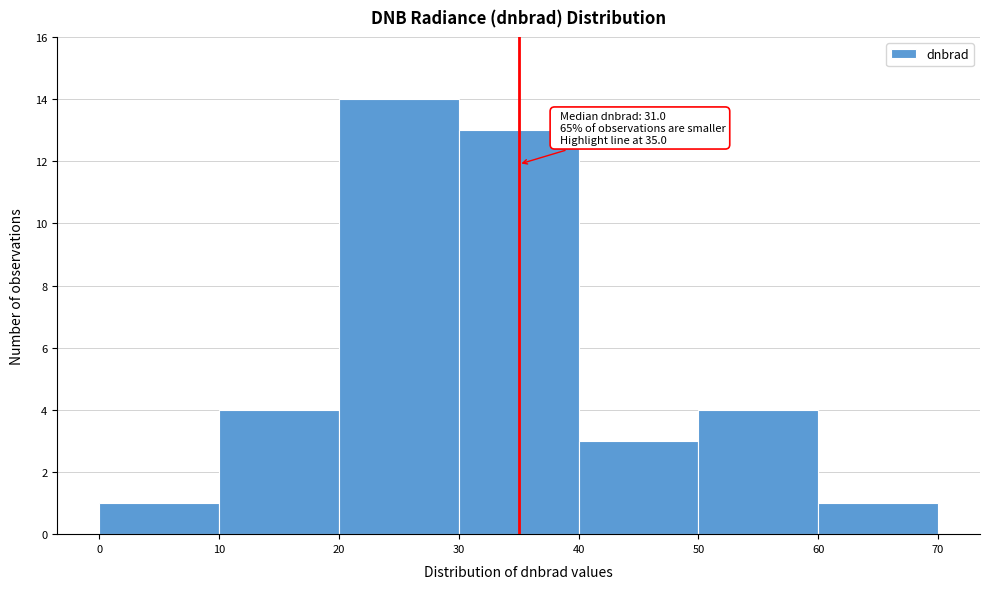

Over which range of the x-axis is the bar tallest?

20 to 30